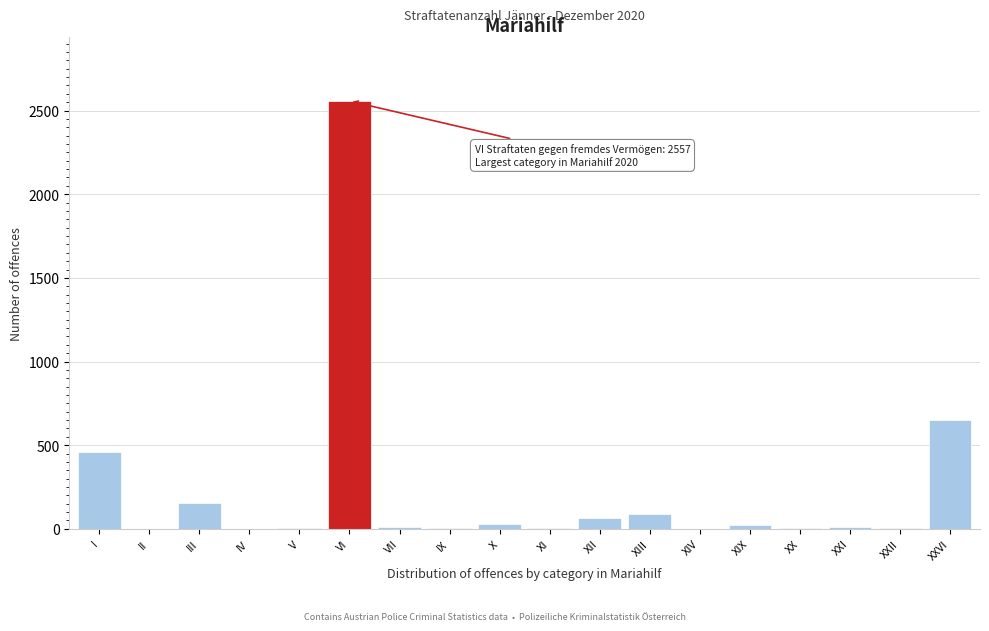

What is the maximum value shown in the chart?

2557